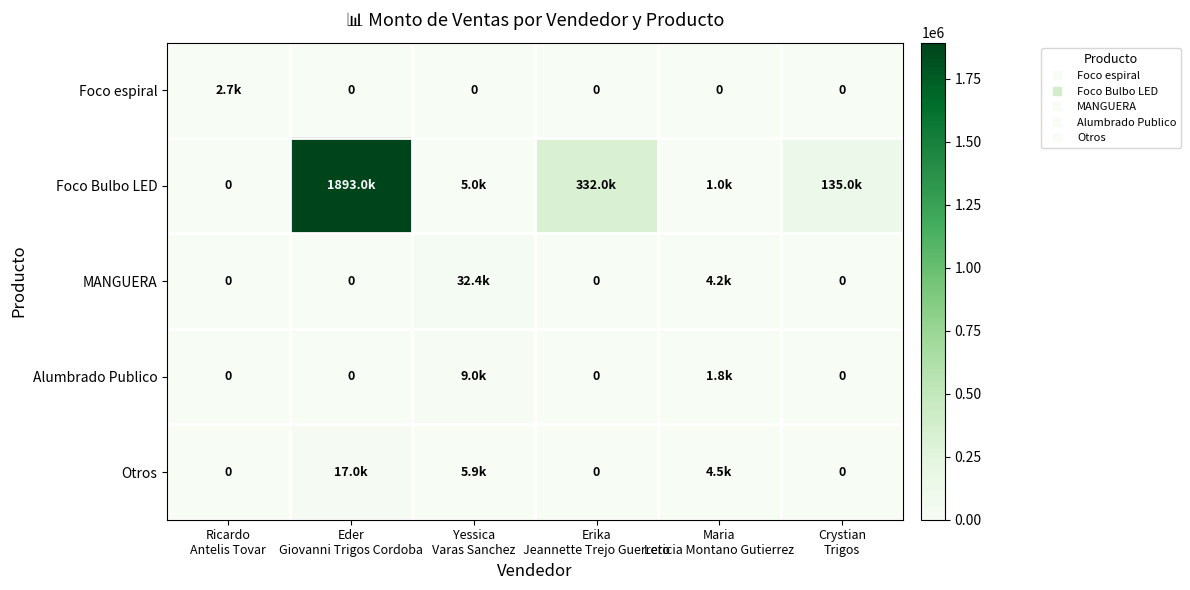

Where is MANGUERA nearest to the value 16180?

Maria Leticia Montano Gutierrez